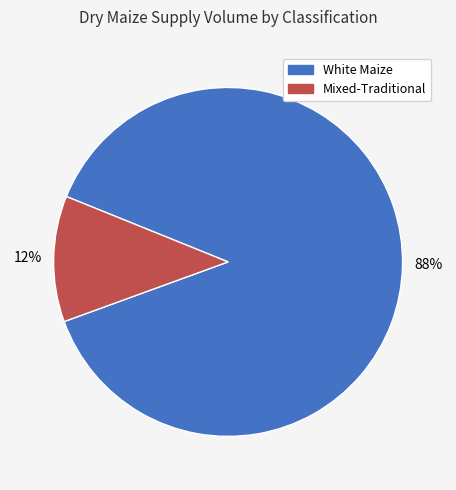

Does any single category account for the majority?

Yes